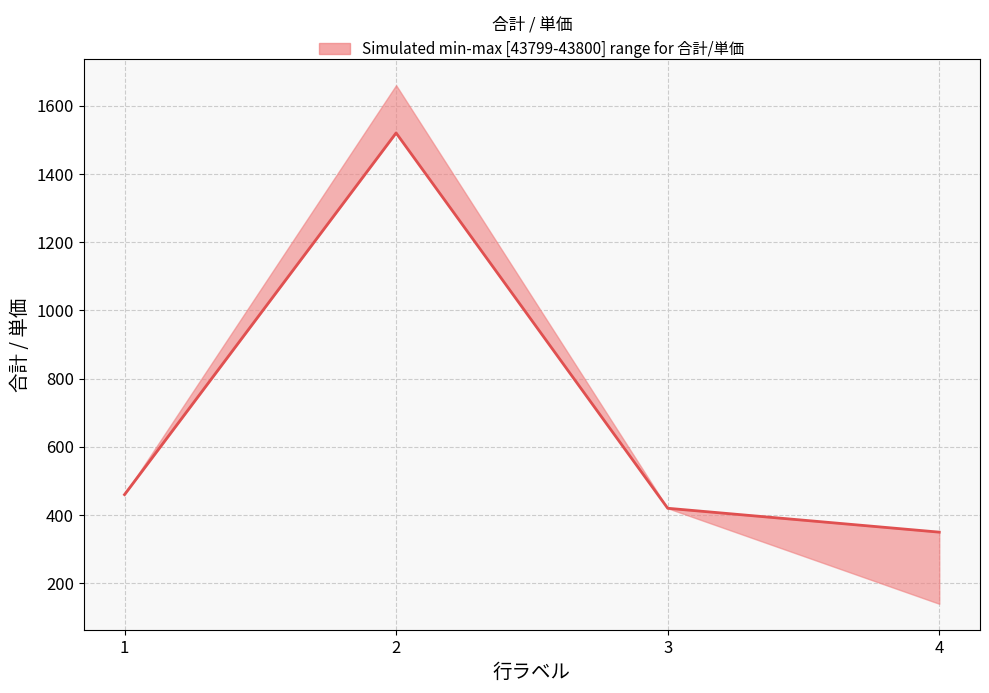

Reading right to left, extract all data points from this chart.

4=350	3=420	2=1520	1=460